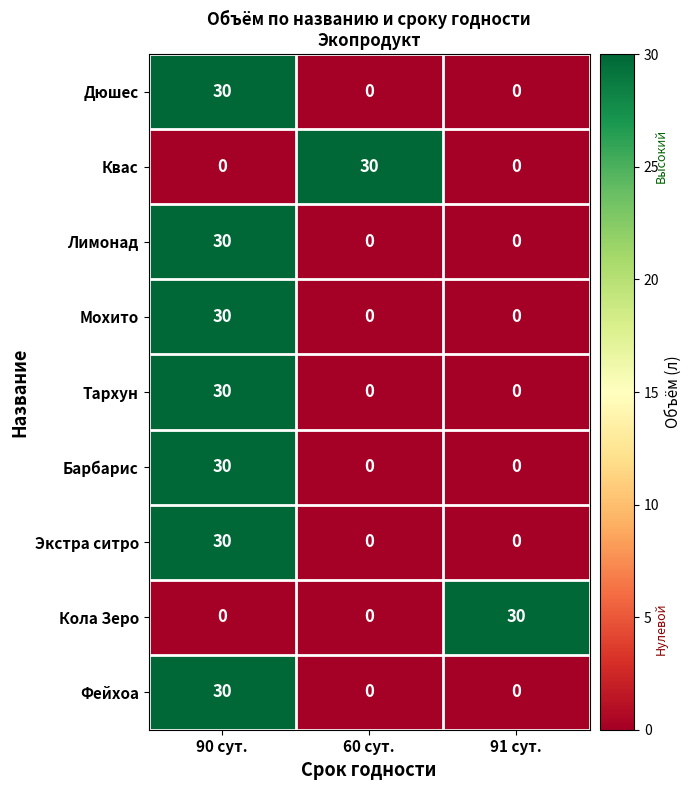

What is the total value across all series at 91 сут.?

30